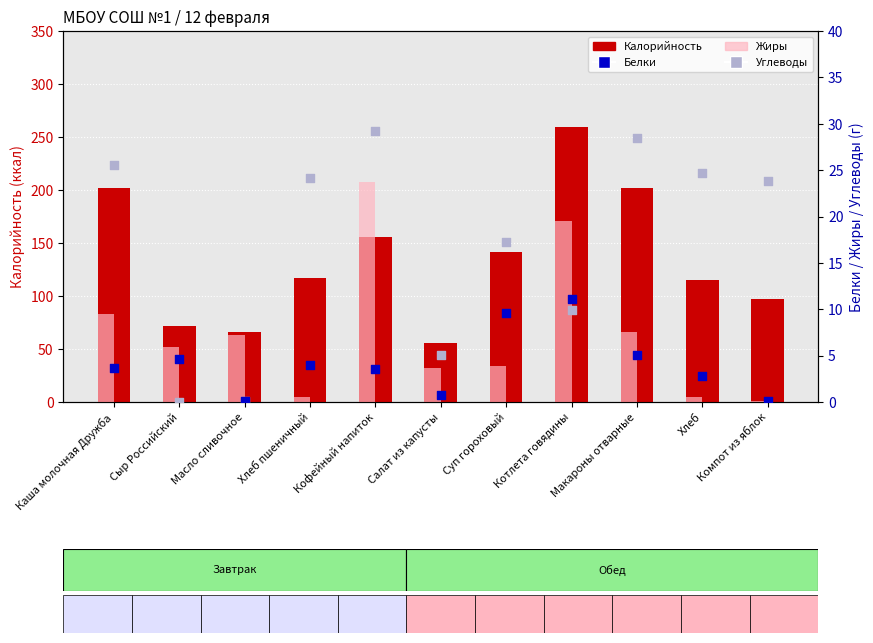

At how many categories does at least one series exceed 122?

5